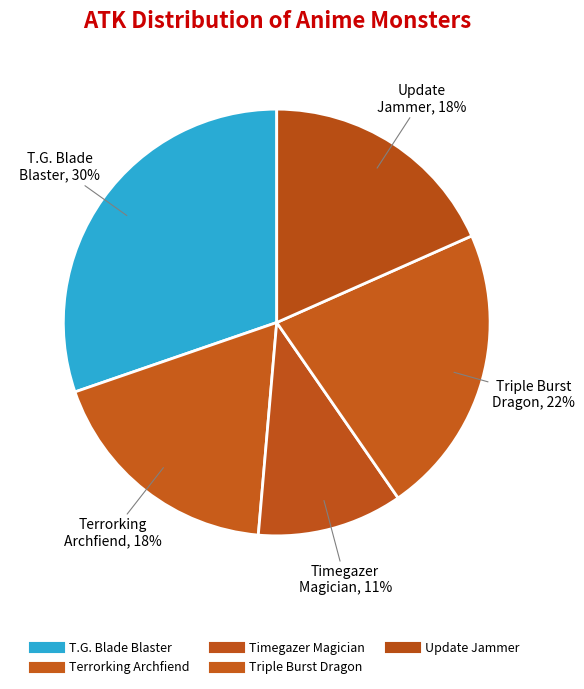

To the nearest percent, what percentage of the pie is Timegazer Magician?

11%